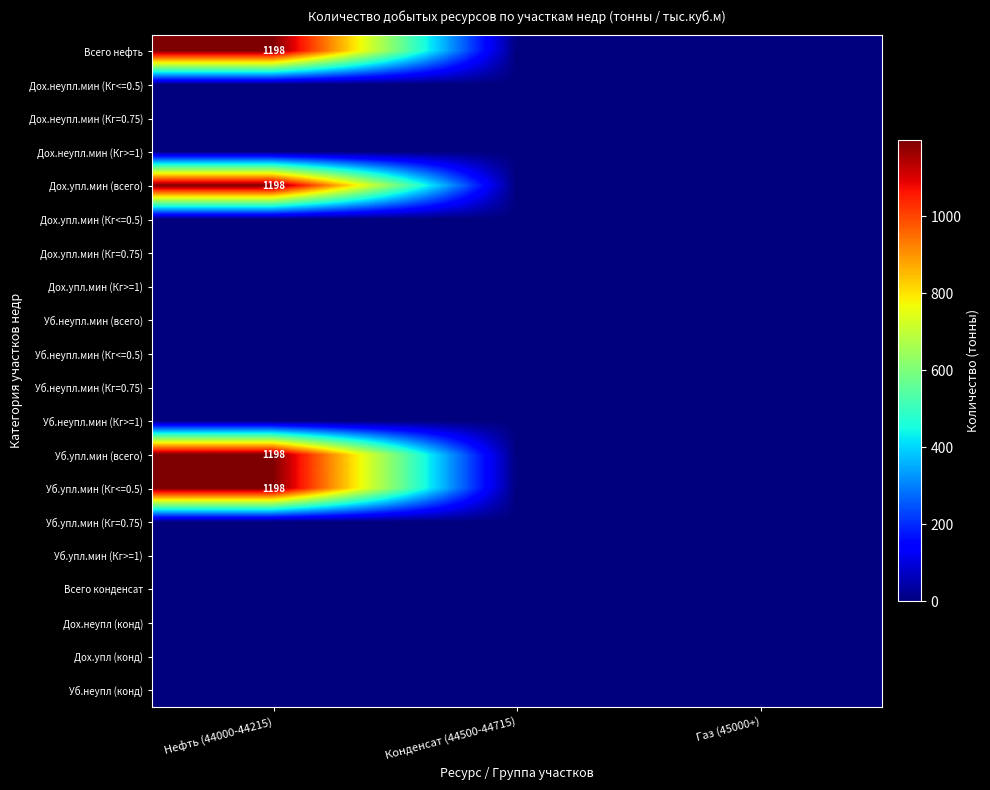

At how many categories does at least one series exceed 681?

1